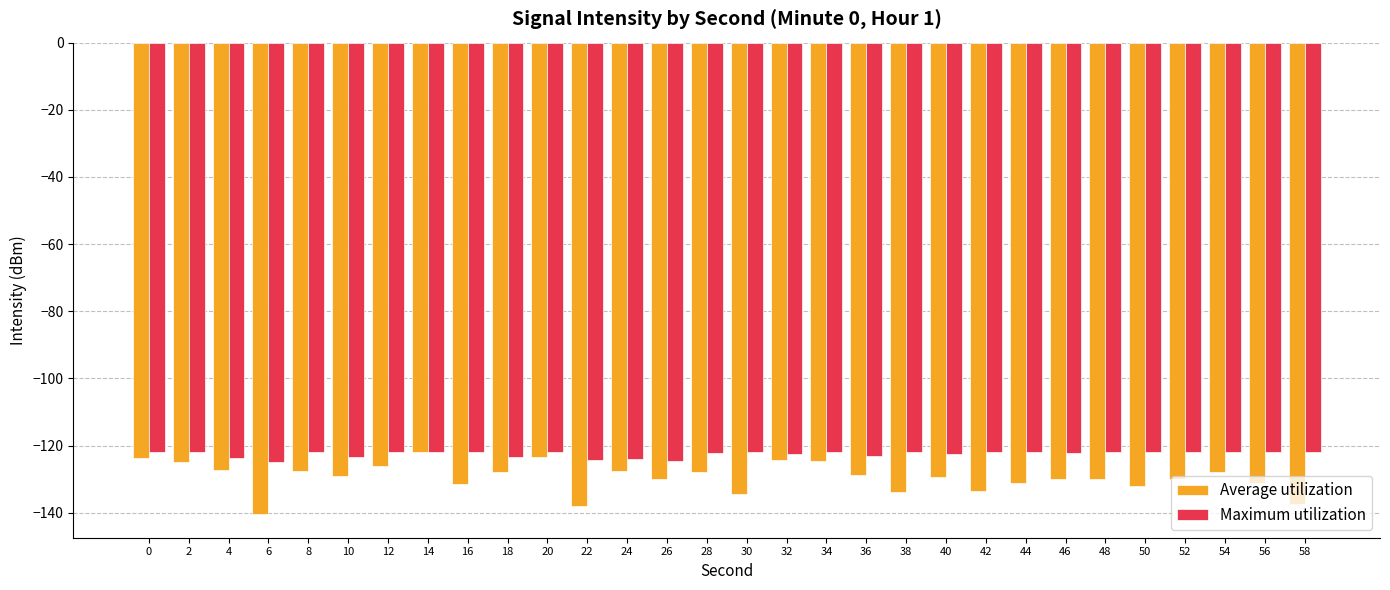

What is the maximum value for Maximum utilization?

-121.8